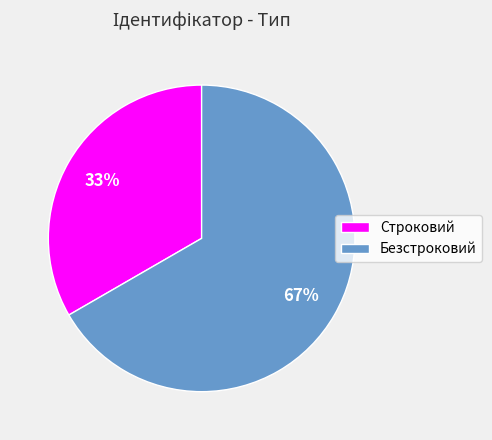

To the nearest percent, what is the average slice percentage?

50%